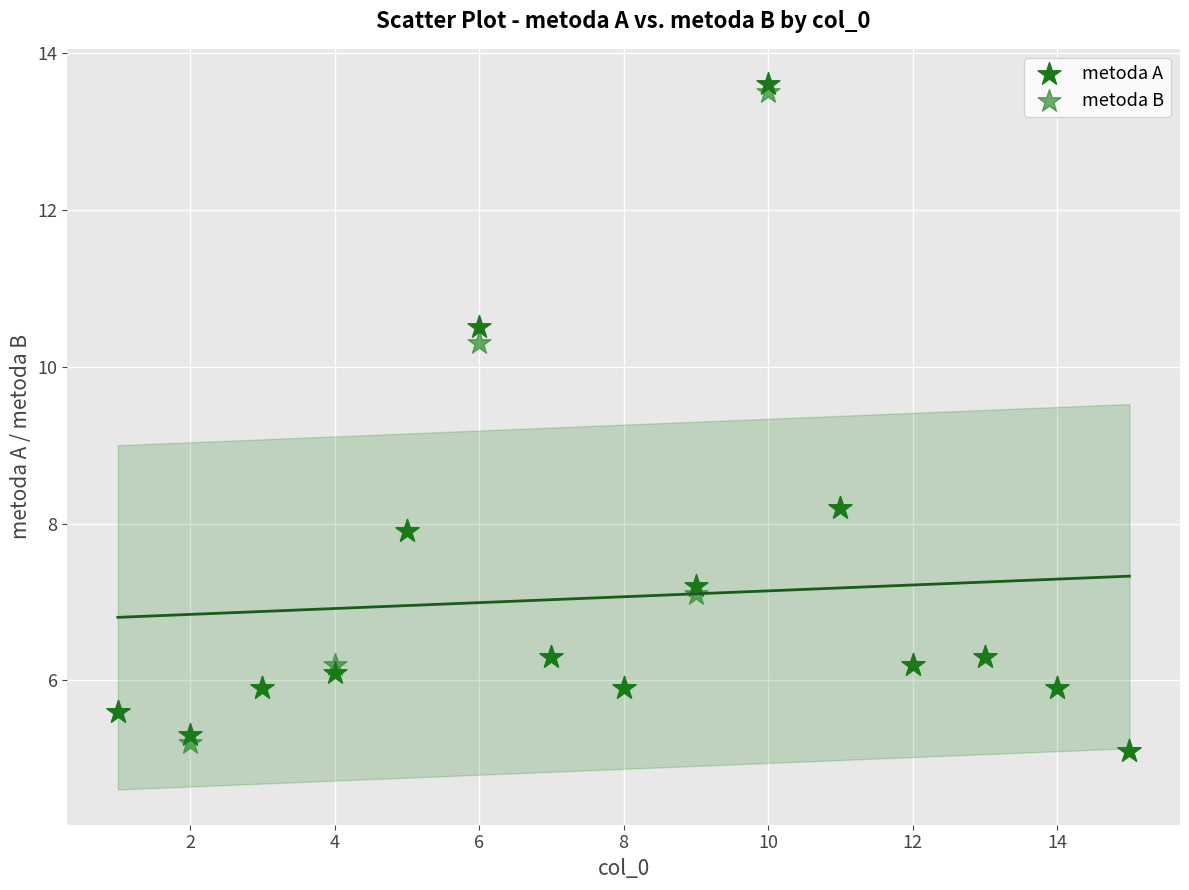

Which series has the largest Y range (max minus min)?

metoda A